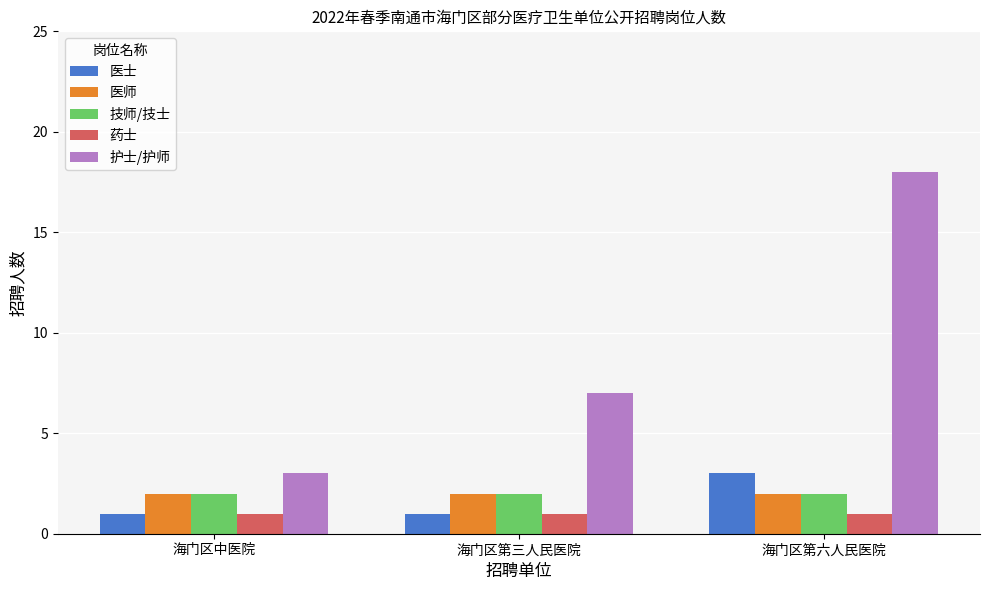

What is the maximum value shown in the chart?

18